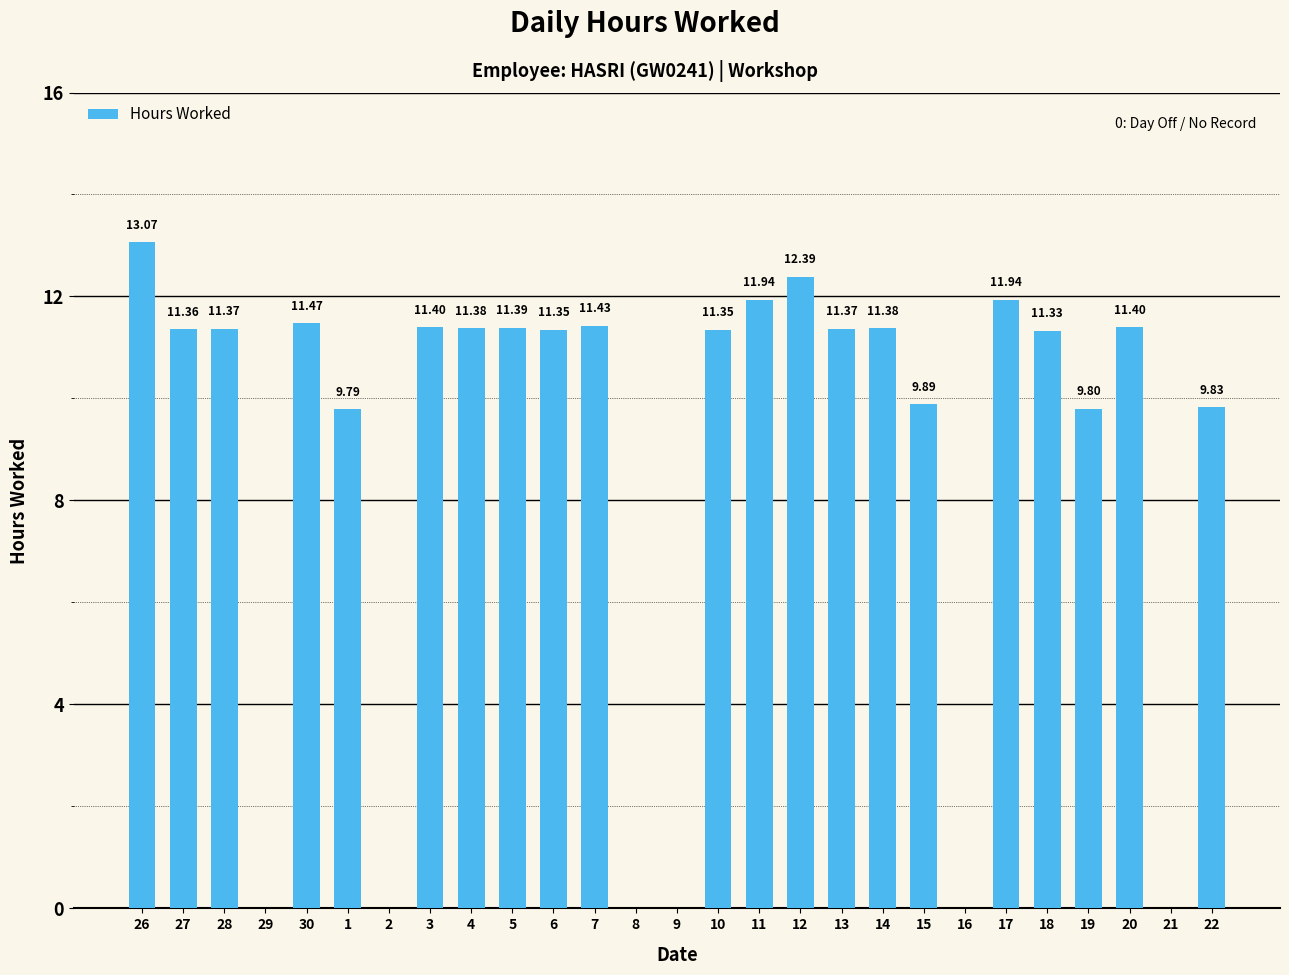

What is the sum of all values?

236.6